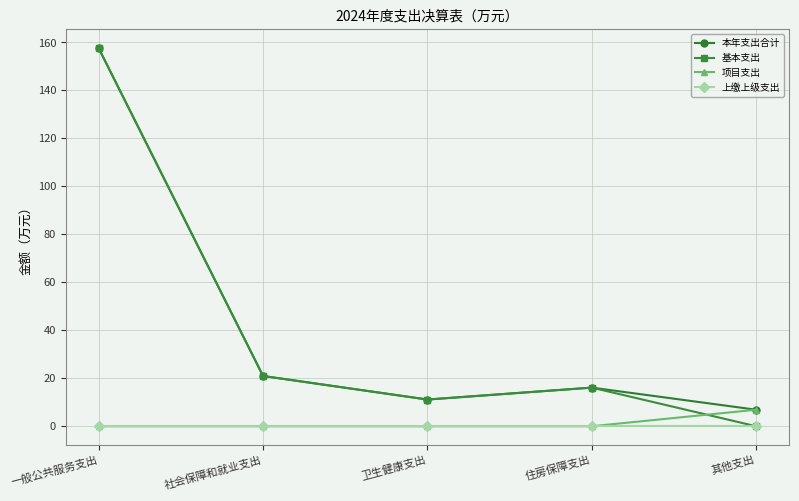

True or false: 本年支出合计 and 上缴上级支出 intersect in this chart.

False